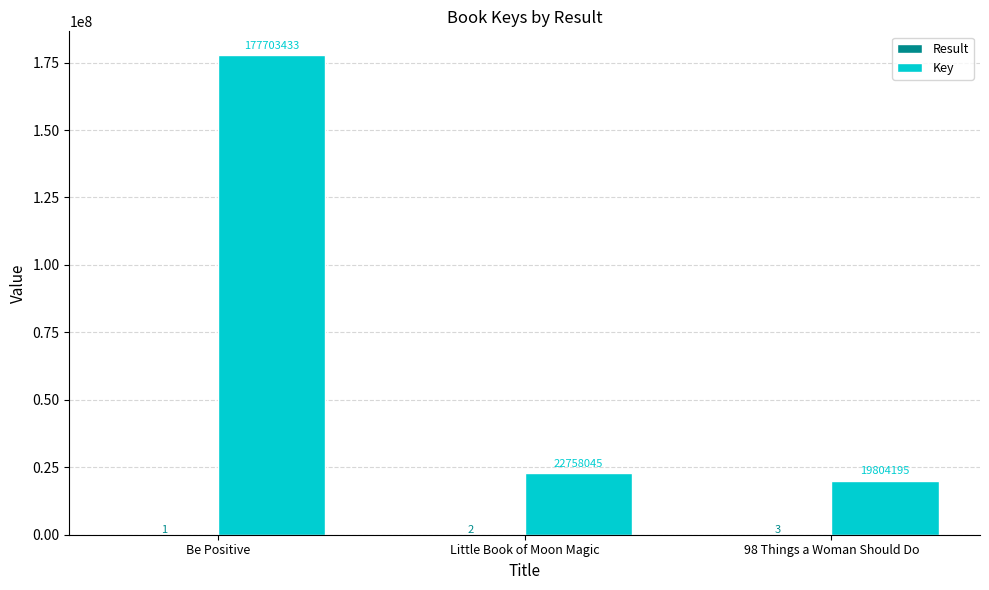

Which series changed the most between Be Positive and 98 Things a Woman Should Do?

Key